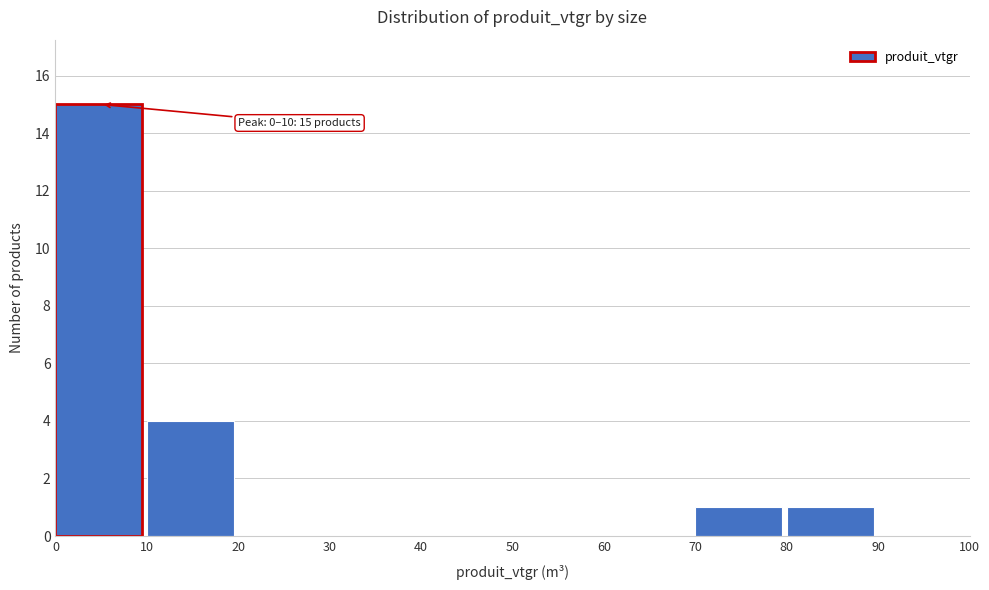

Which range on the x-axis has the tallest bar?

0 to 10